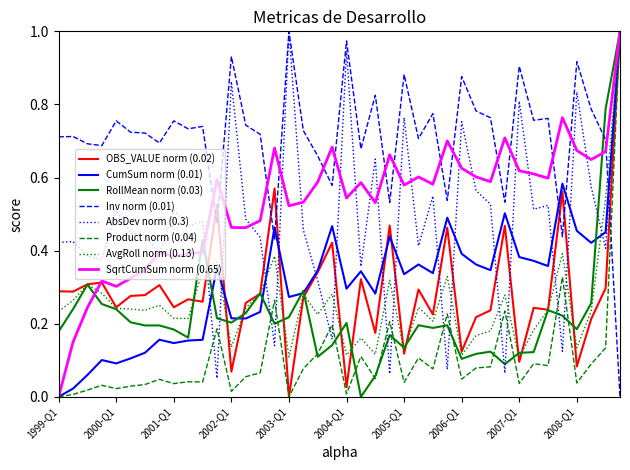

Is this an area chart (filled region under the line)?

No